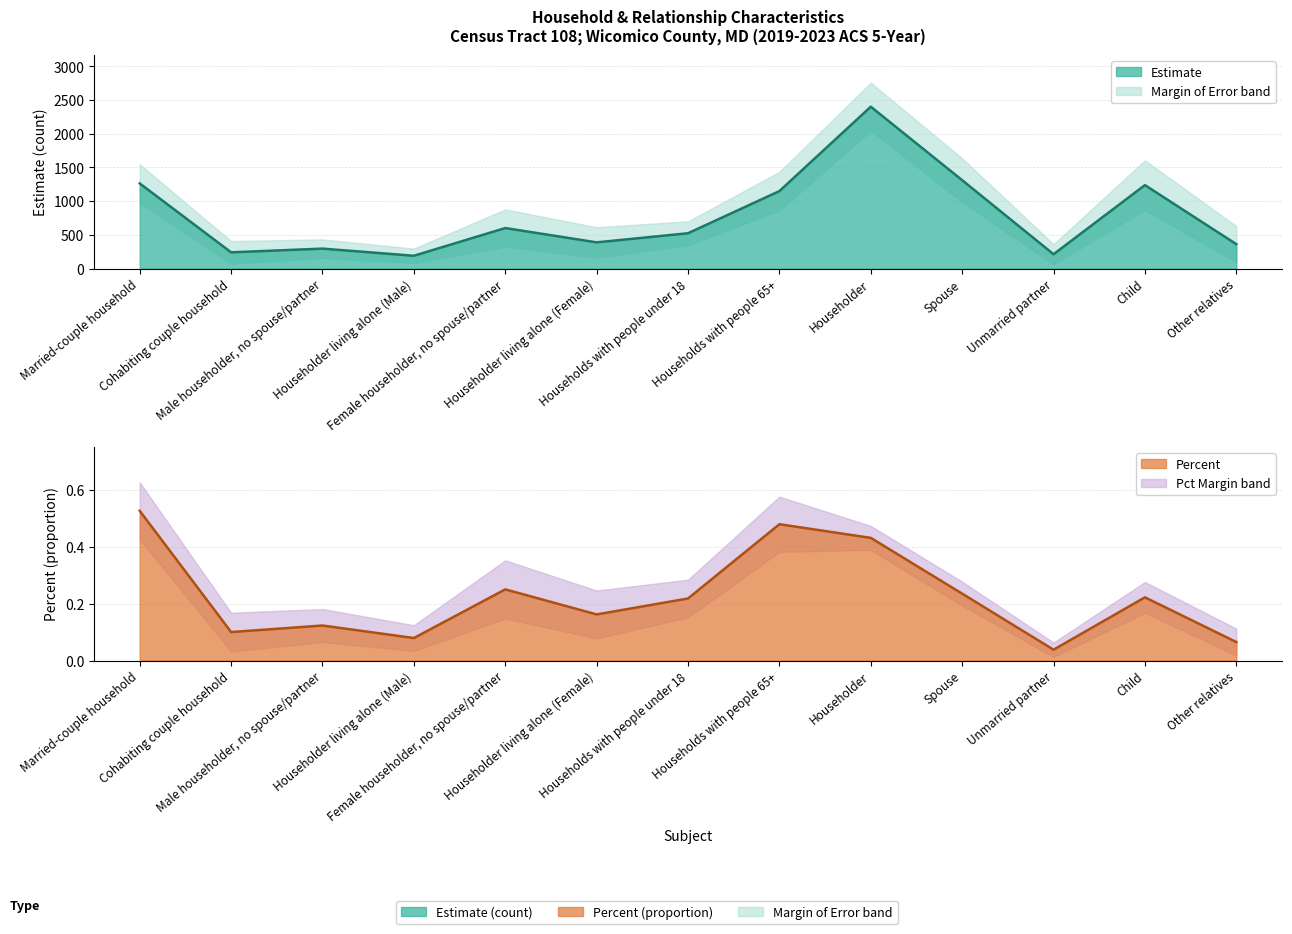

What is the total value across all series at Child?

1238.2